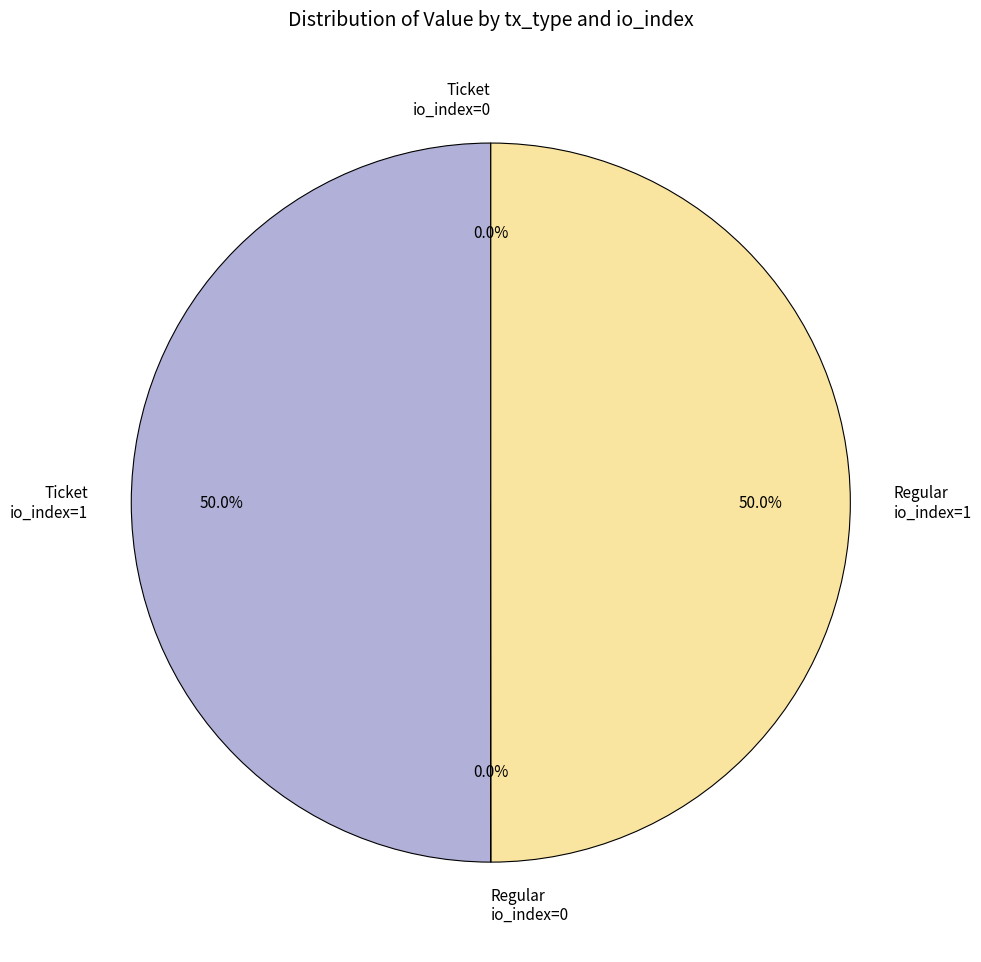

To the nearest percent, what is the difference between the largest and smallest slice percentages?

50%